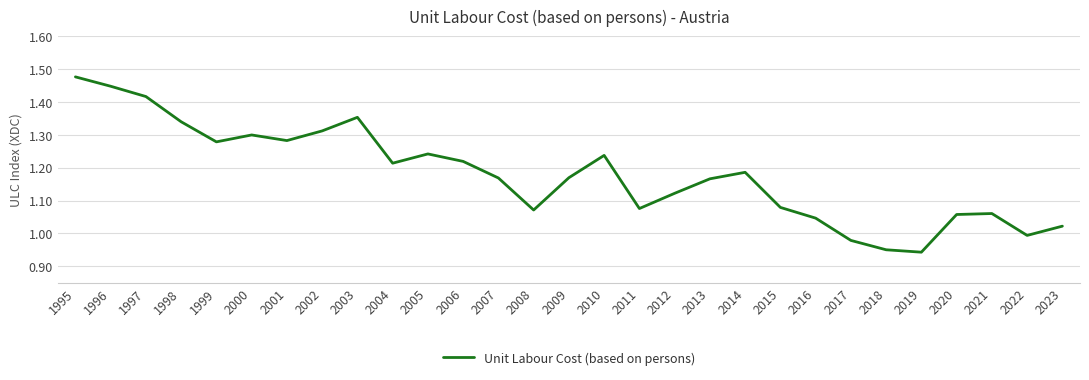

How many lines are shown in the chart?

1